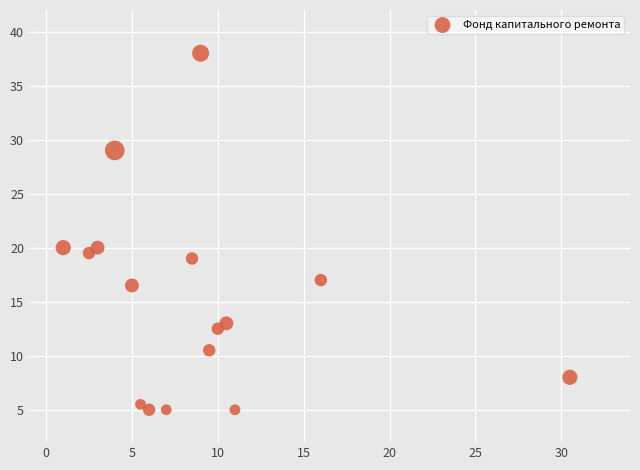

What is the range of X values (max minus min)?

29.5